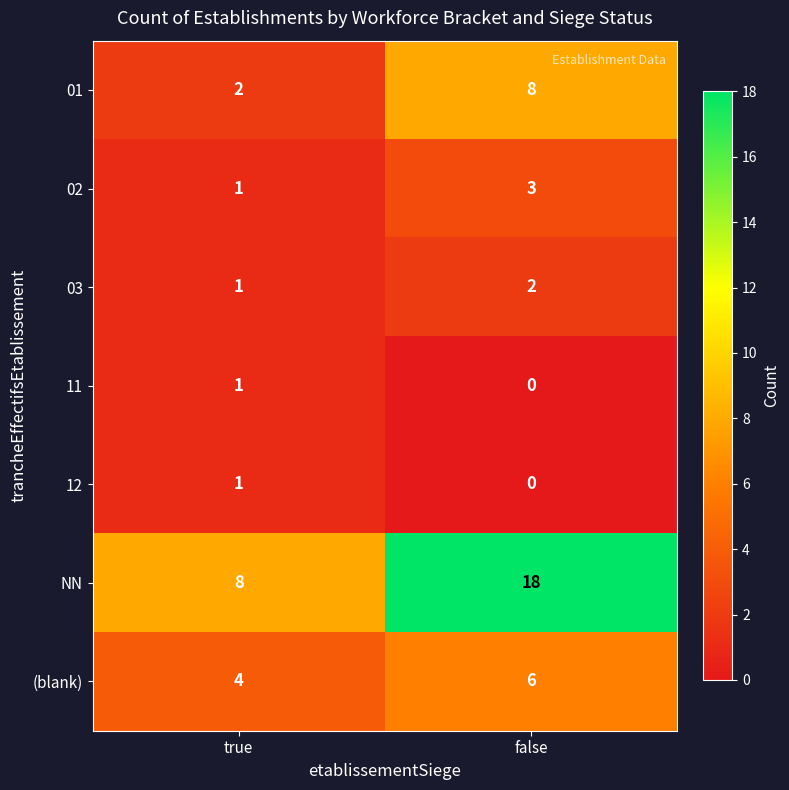

Which series has the widest spread of values?

NN